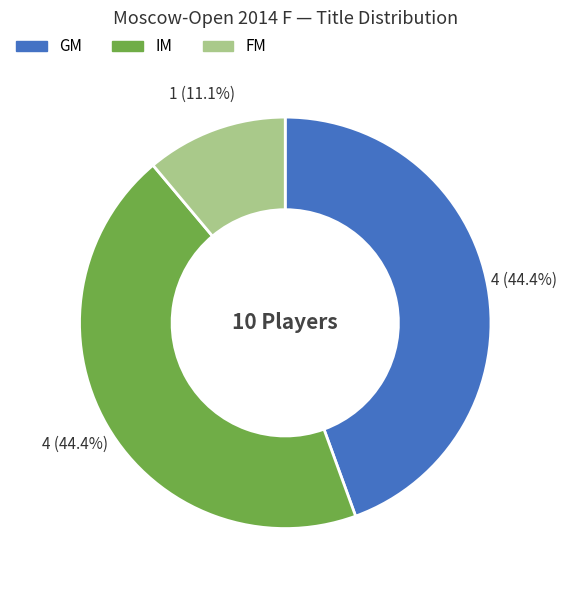

Which slice is the smallest?

FM